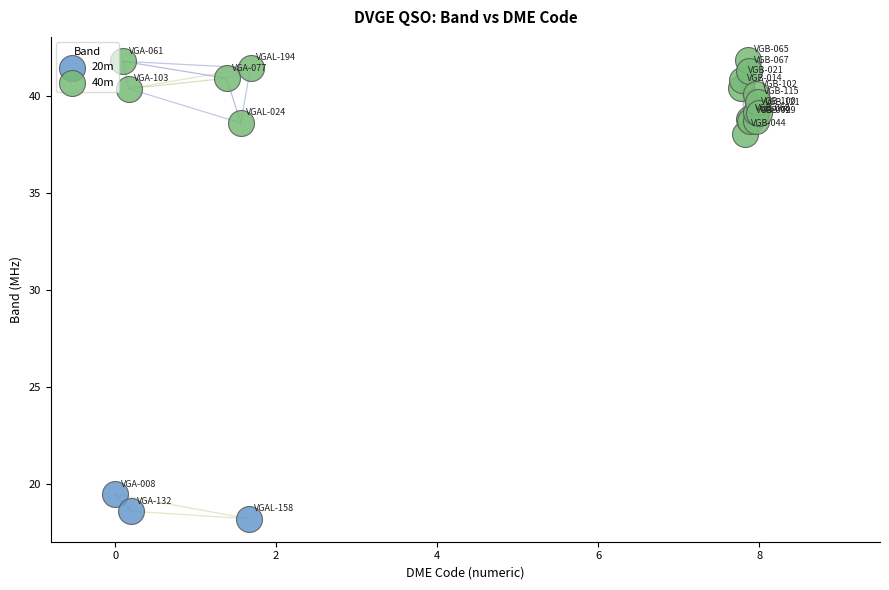

Which series reaches the minimum Y coordinate?

20m